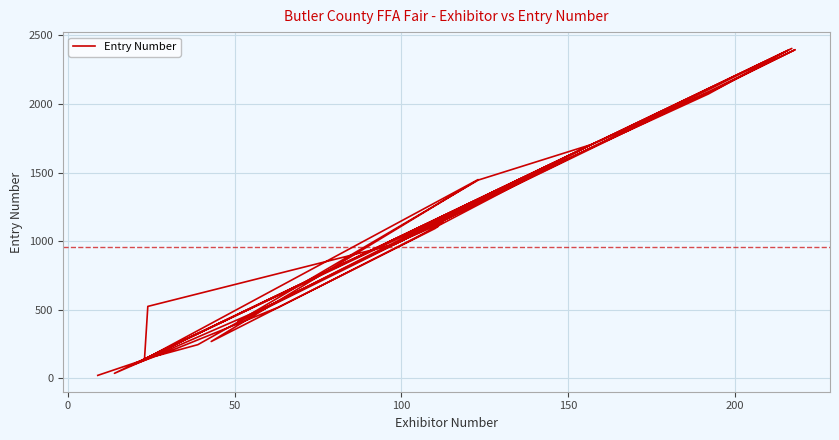

How many data points are less than 1022?

20